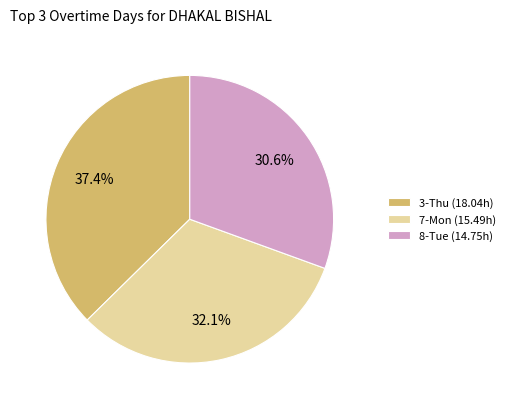

Which has a higher value, 7-Mon (15.49h) or 8-Tue (14.75h)?

7-Mon (15.49h)